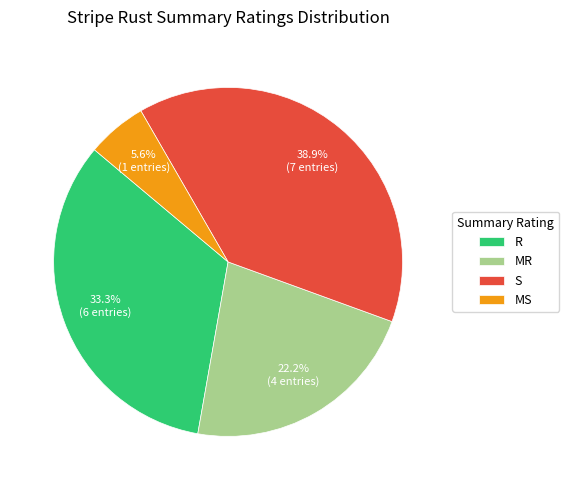

What is the ratio of the value at R to the value at MR?

1.5